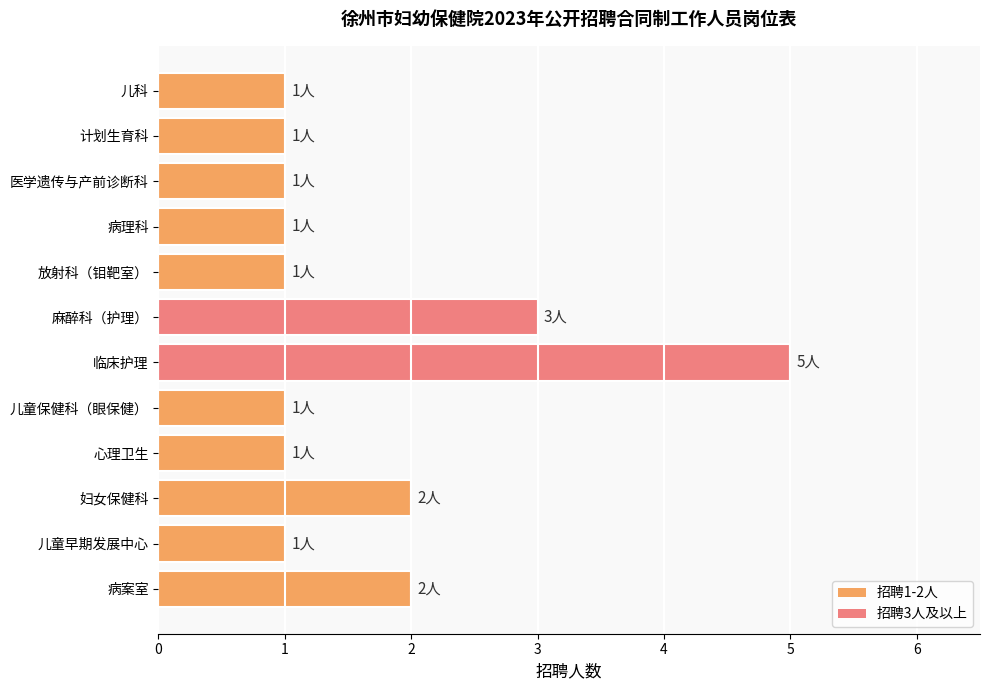

What is the label of the 6th bar from the bottom?

临床护理